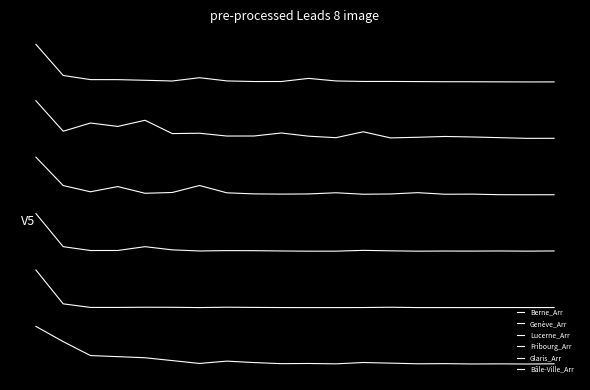

What is the average value of the Lucerne_Arr series?

-2.9